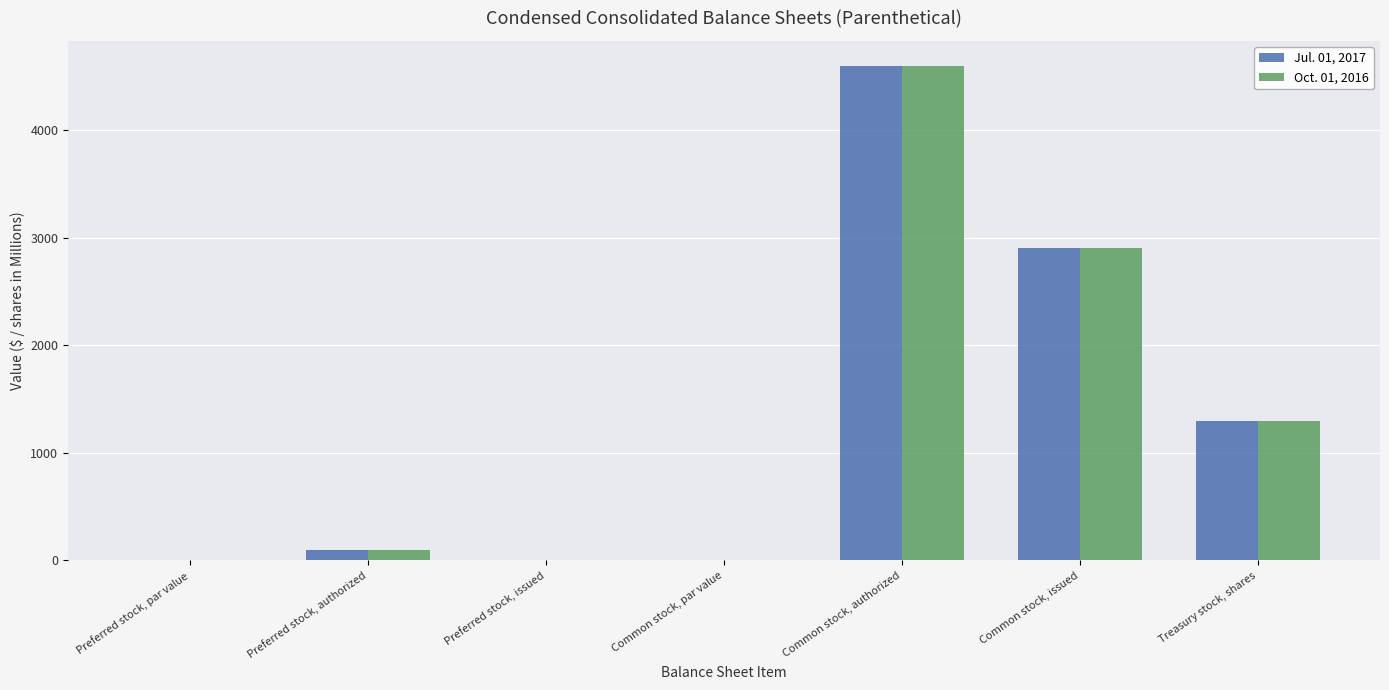

Is it true that Oct. 01, 2016 equals 578.7 at Treasury stock, shares?

False